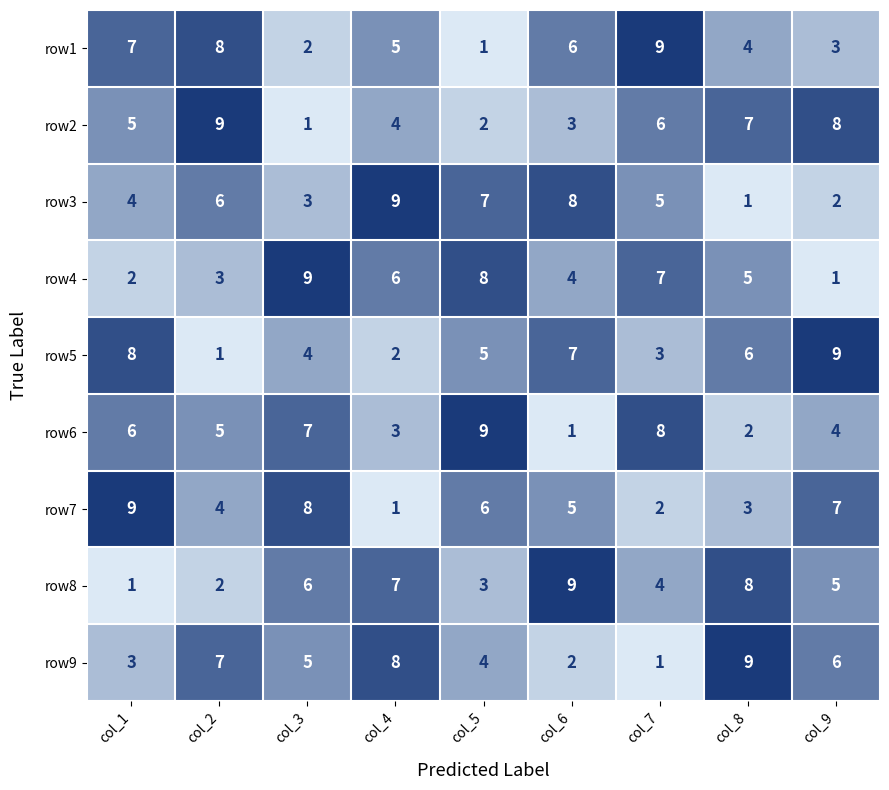

At col_7, list the series in order from smallest to largest.

row9, row7, row5, row8, row3, row2, row4, row6, row1